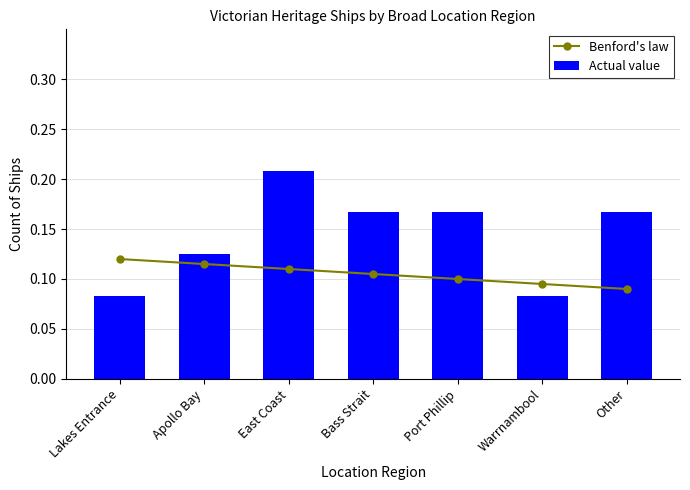

At which category is the sum across all series the highest?

East Coast